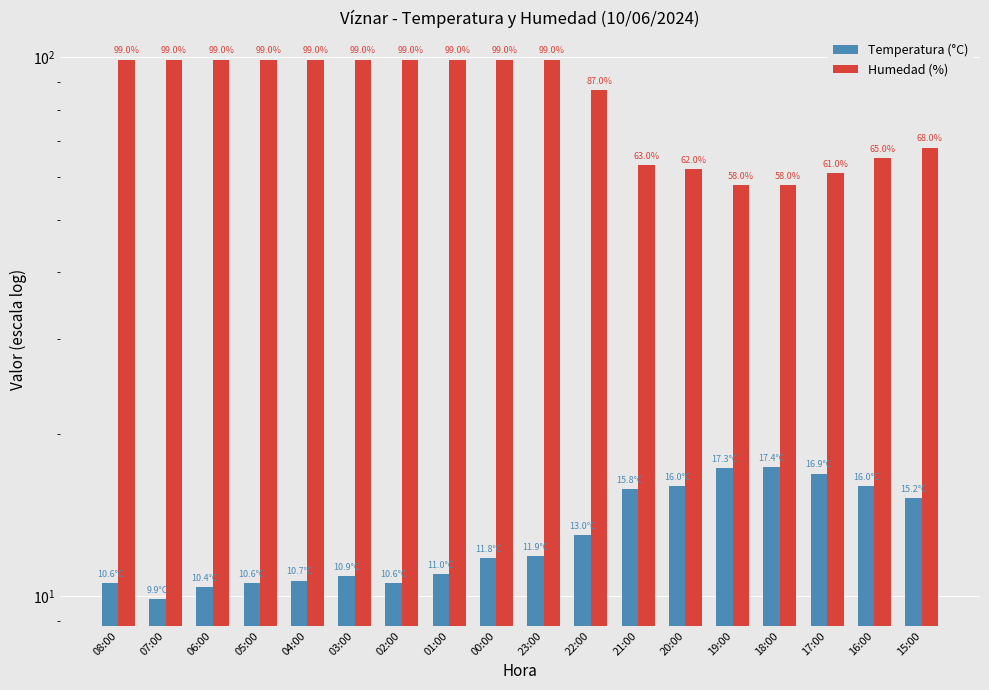

How many bars are there in total?

36